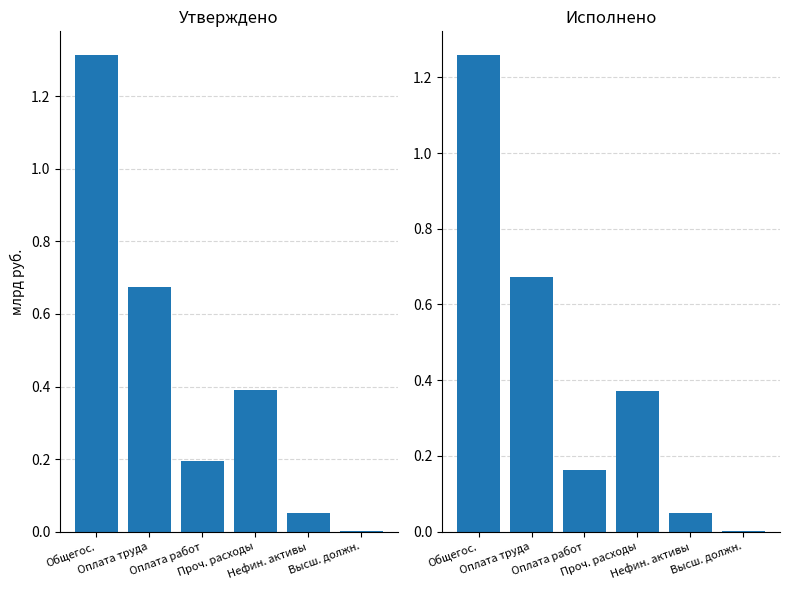

List the labels in order of Исполнено (консолидированный) value, largest first.

Общегос., Оплата труда, Проч. расходы, Оплата работ, Нефин. активы, Высш. должн.